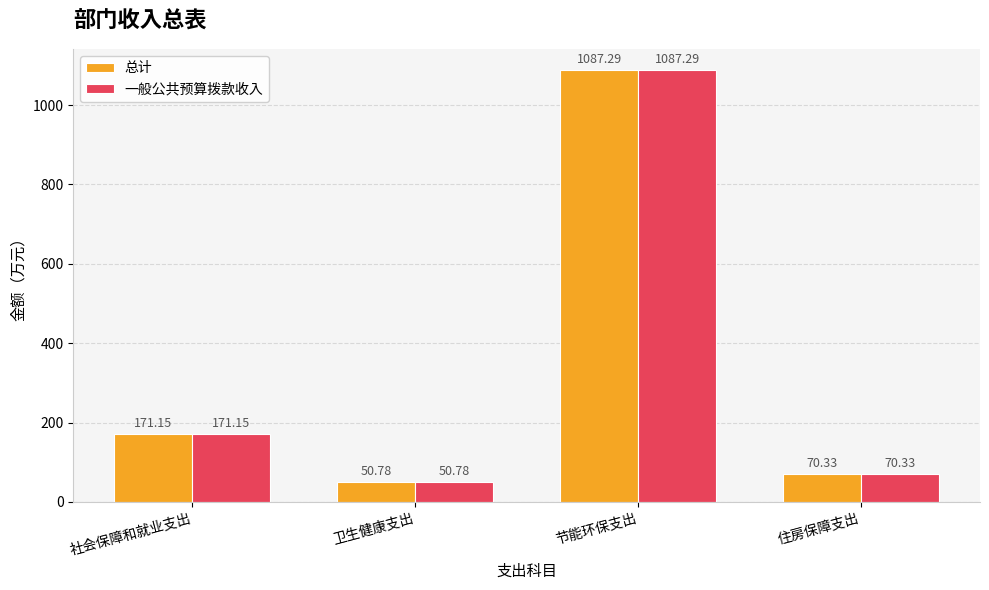

How many bars are there in each group?

2